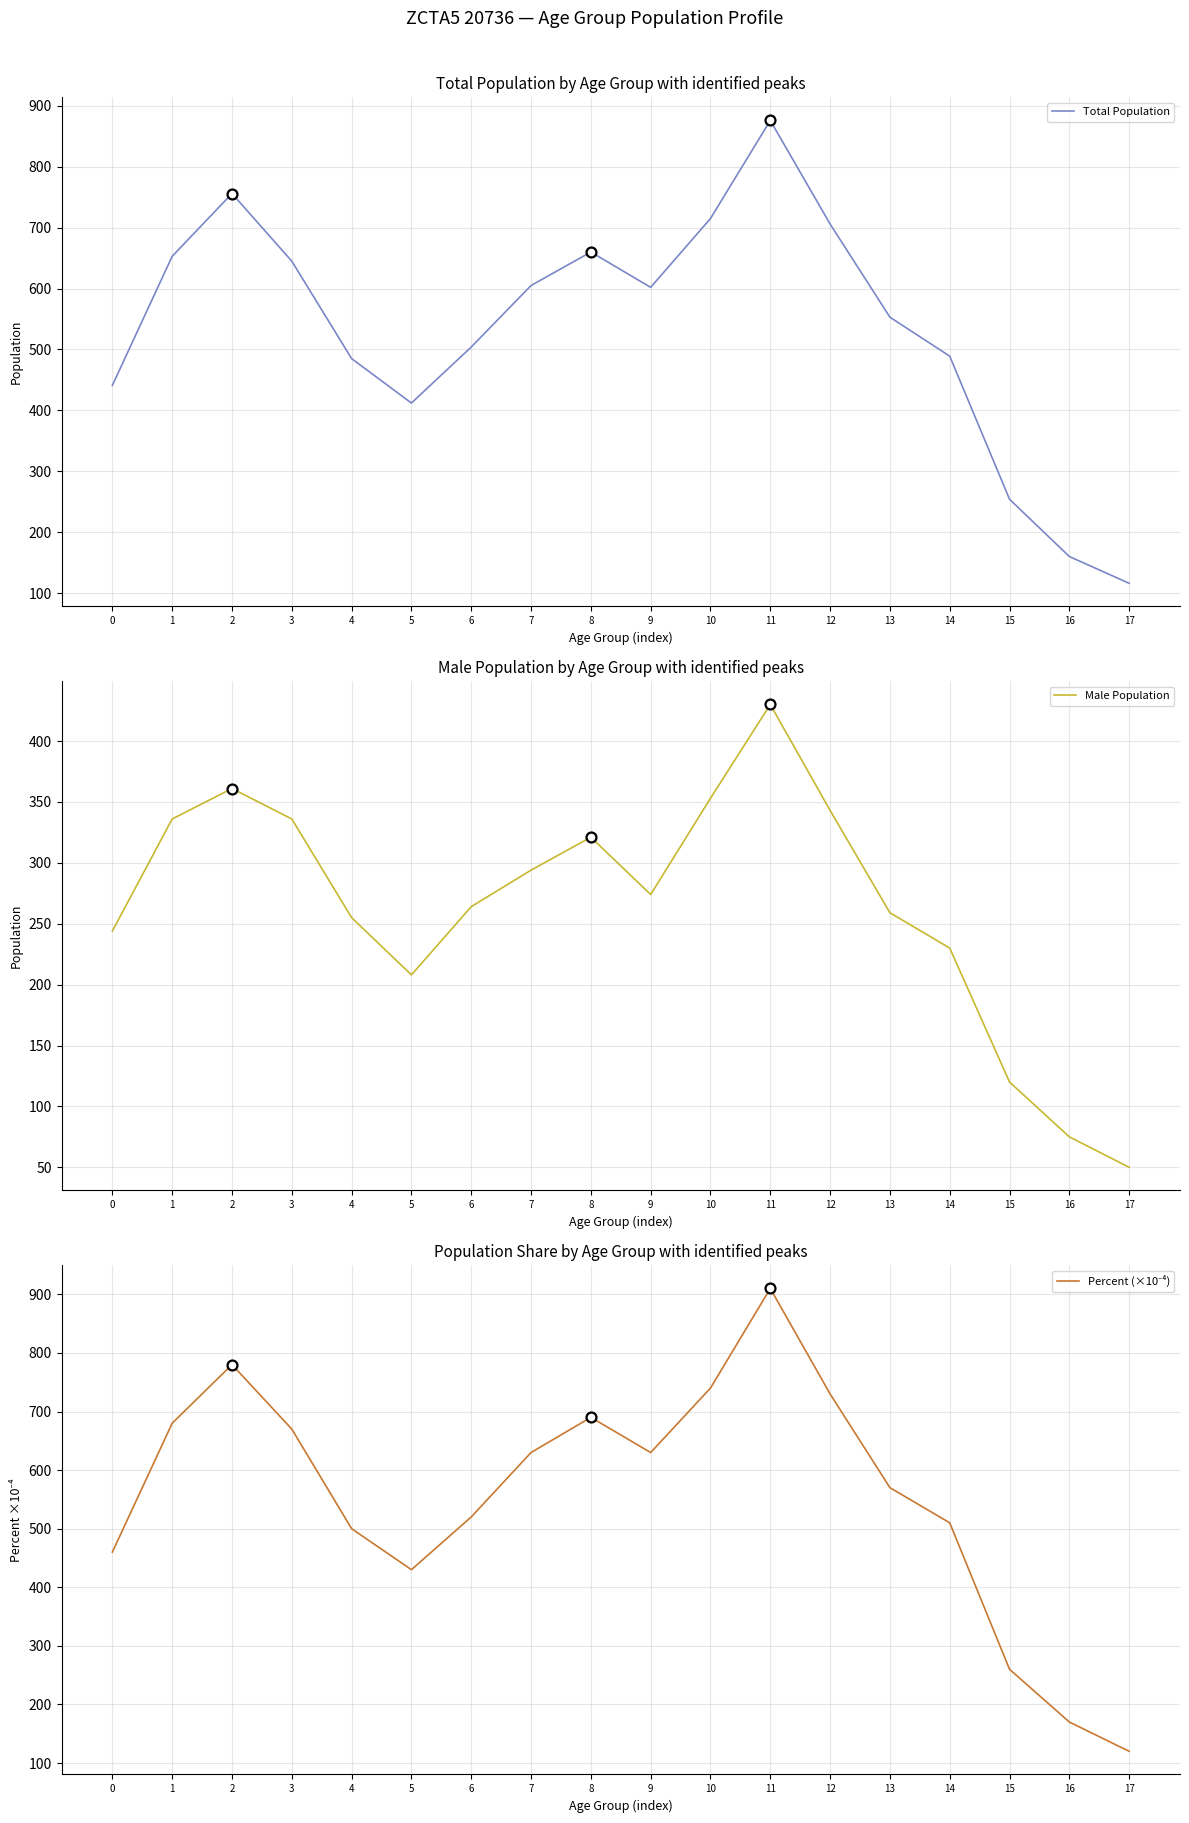

What are all the series names shown in the legend?

Total Population, Male Population, Percent (×10⁻⁴)